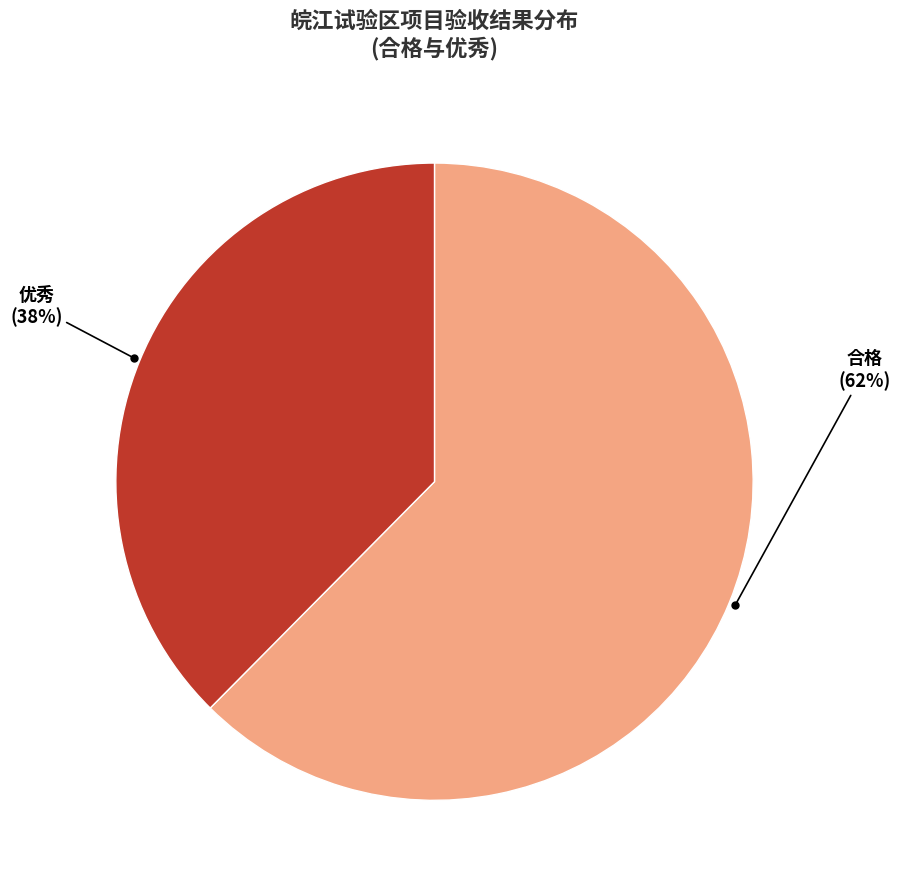

What is the majority slice?

合格